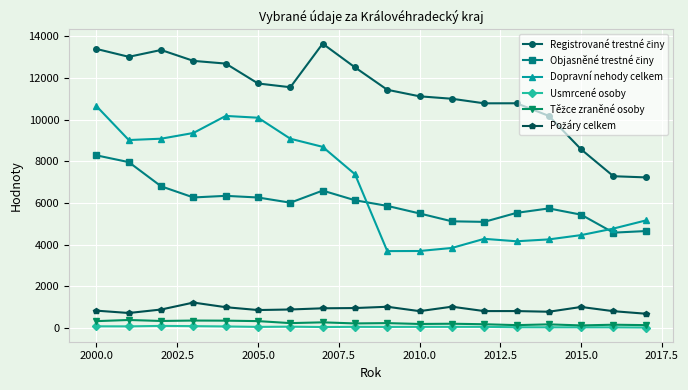

At which label does Dopravní nehody celkem reach its peak?

2000.0